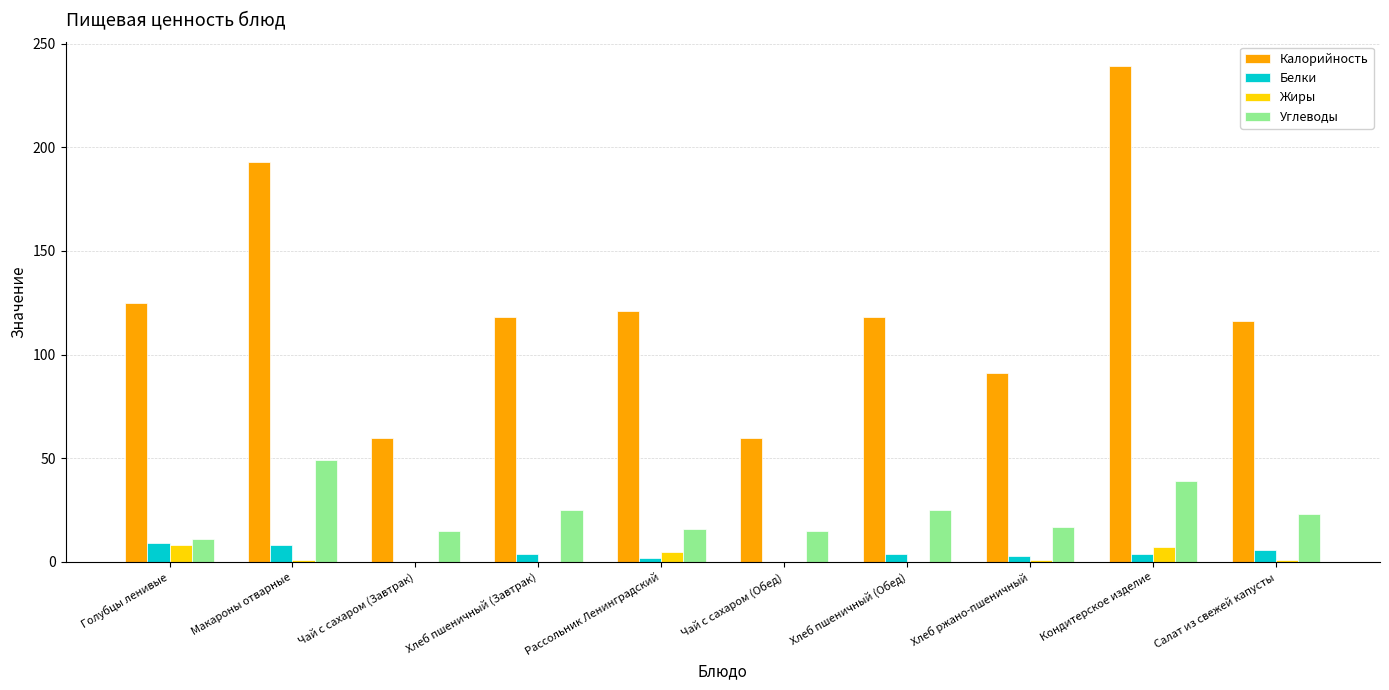

What is the sum of the Белки values at Голубцы ленивые and Чай с сахаром (Обед)?

9